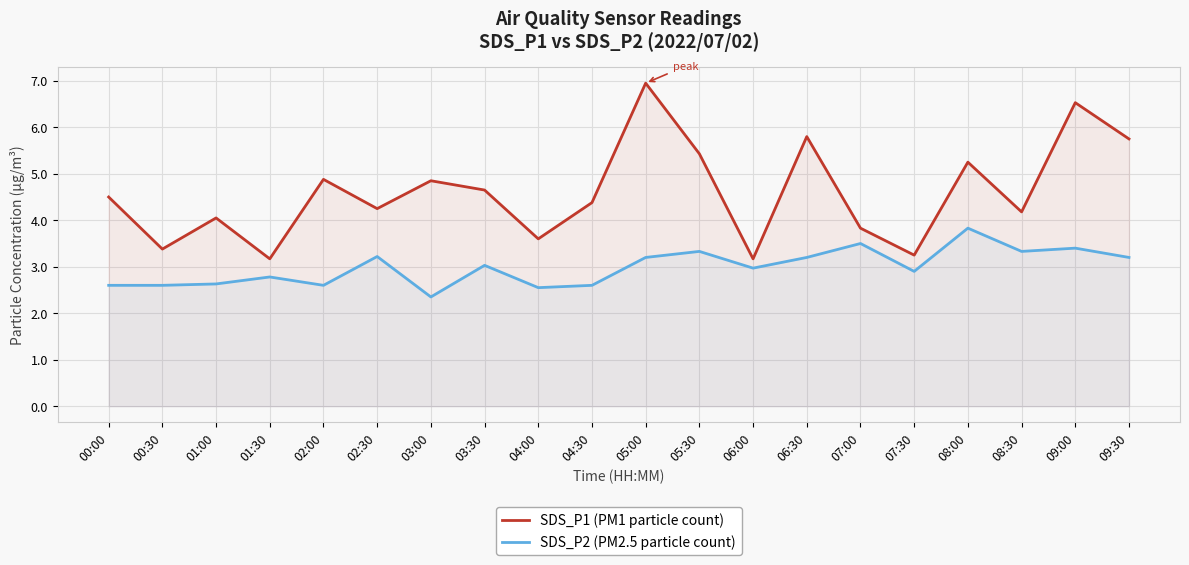

Rank the series at 06:00 from lowest to highest value.

SDS_P2 (PM2.5 particle count), SDS_P1 (PM1 particle count)